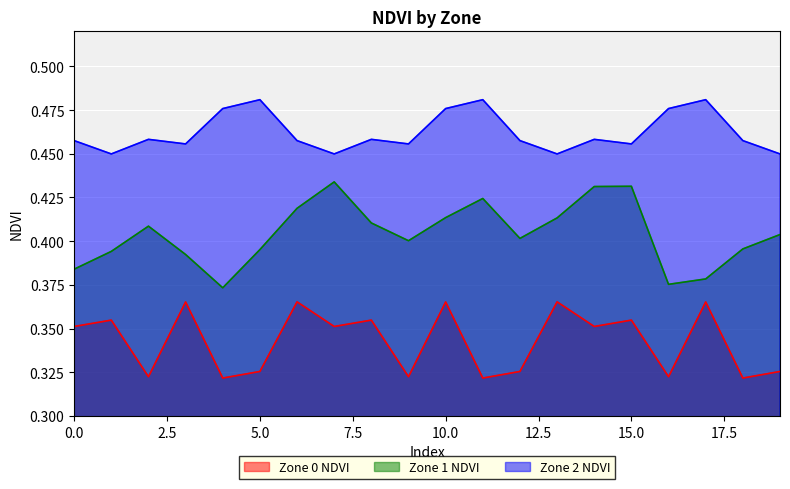

At which category does the chart reach its minimum across all series?

4